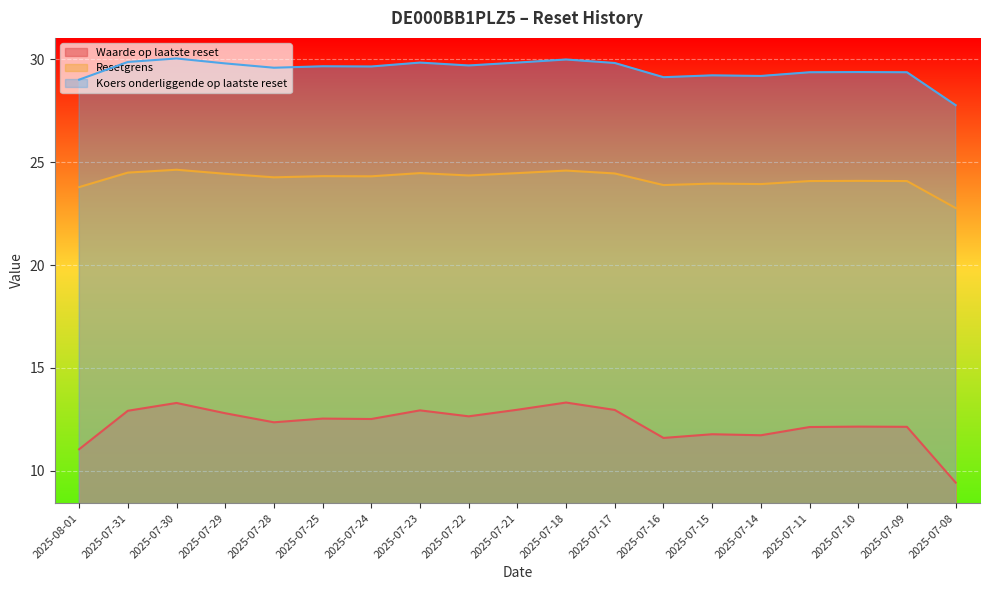

What is the spread (max minus min) of values at 2025-07-14?

17.5